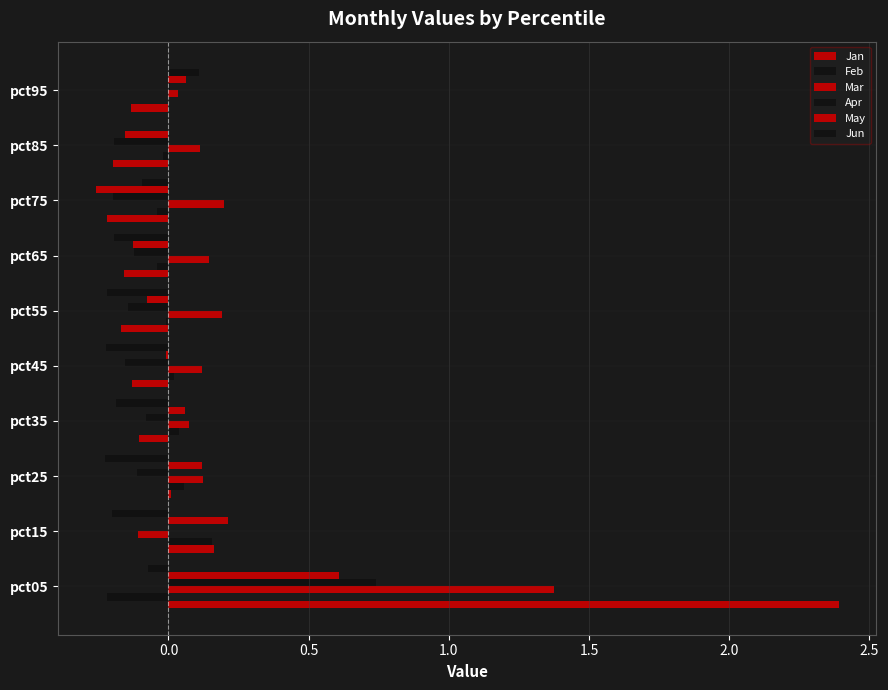

What is the total value across all series at pct65?

0.1